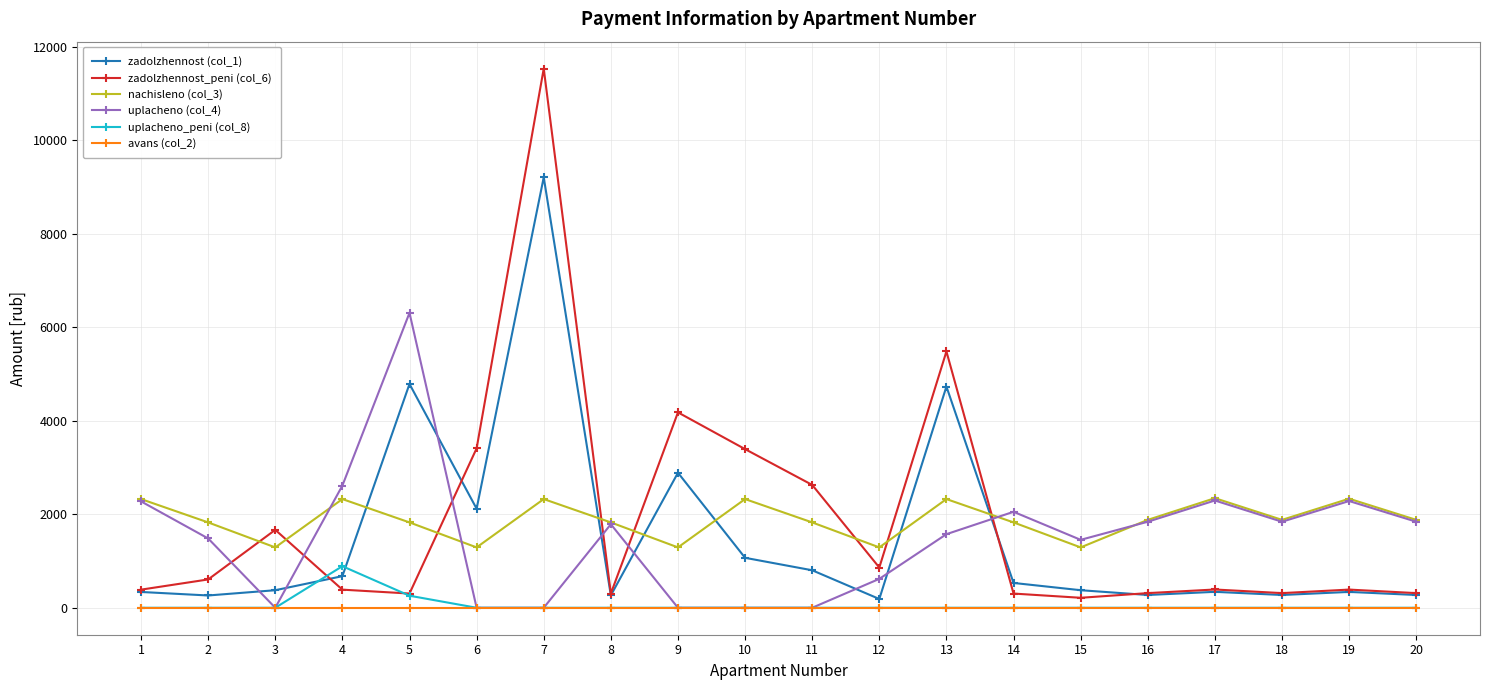

How many lines are shown in the chart?

6